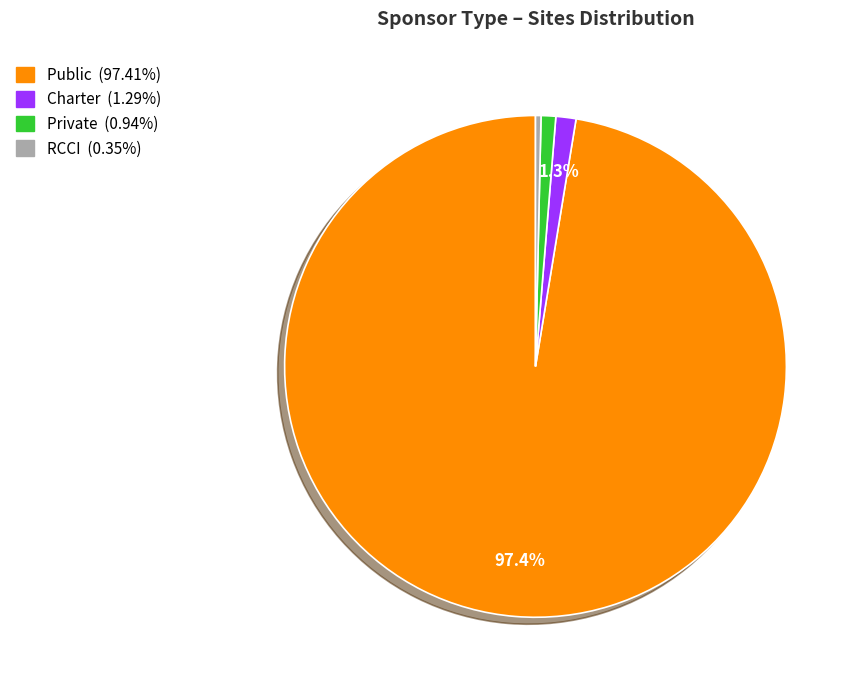

The Public slice represents 97% of the pie. True or false?

True